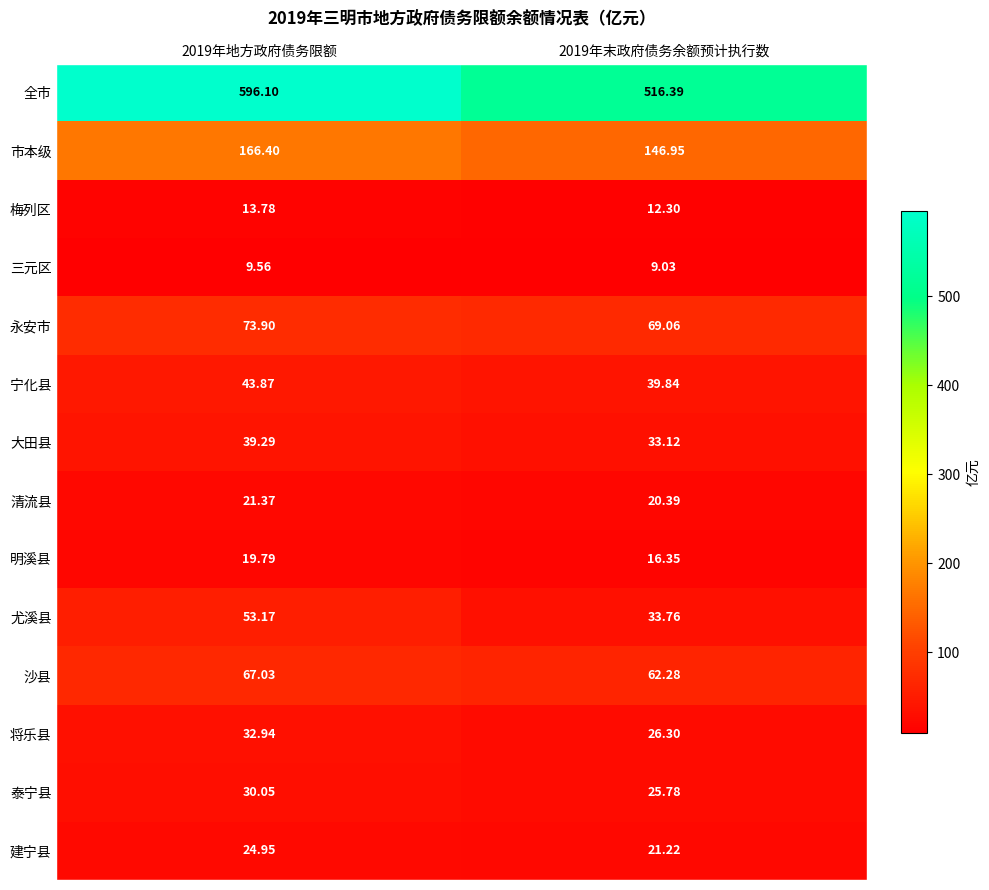

Which series changed the most between 2019年地方政府债务限额 and 2019年末政府债务余额预计执行数?

全市